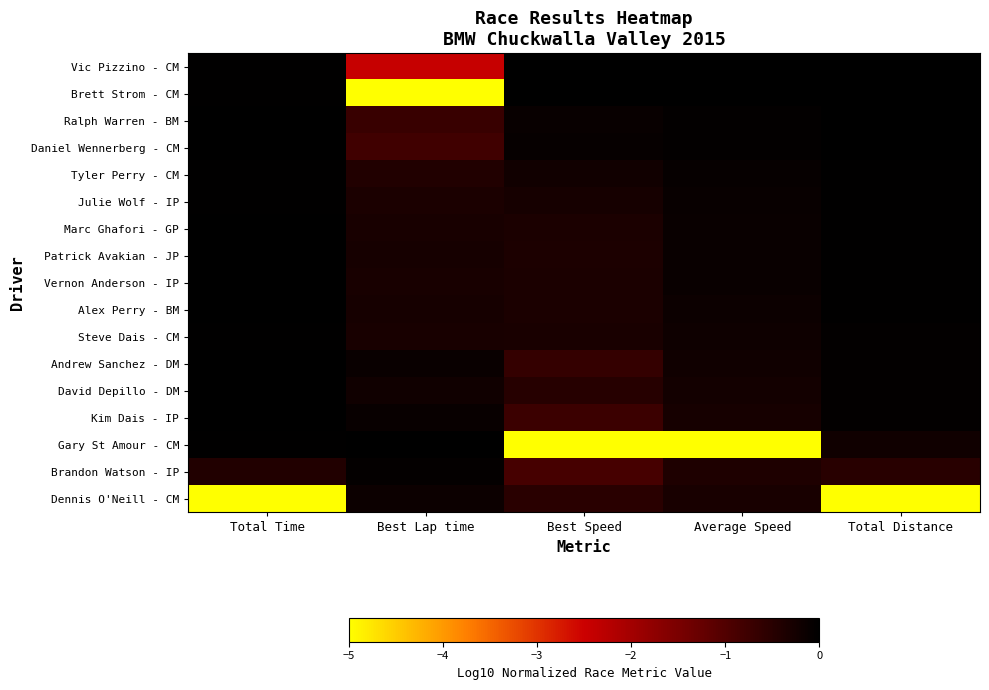

Rank the series at Total Distance from highest to lowest value.

Vic Pizzino - CM, Brett Strom - CM, Ralph Warren - BM, Daniel Wennerberg - CM, Tyler Perry - CM, Julie Wolf - IP, Marc Ghafori - GP, Patrick Avakian - JP, Vernon Anderson - IP, Alex Perry - BM, Steve Dais - CM, Andrew Sanchez - DM, David Depillo - DM, Kim Dais - IP, Gary St Amour - CM, Brandon Watson - IP, Dennis O'Neill - CM